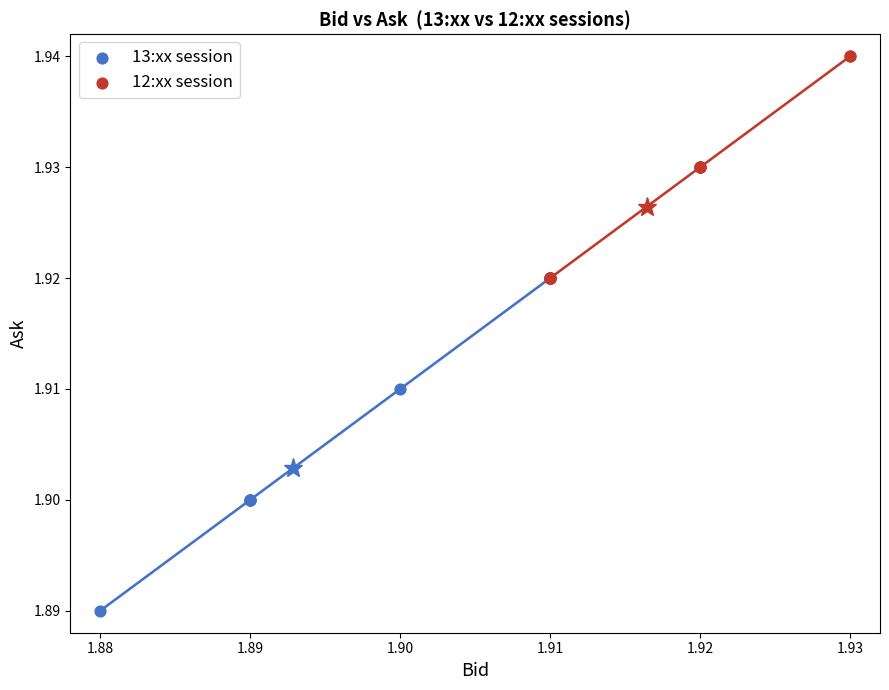

Which series reaches the minimum Y coordinate?

13:xx session